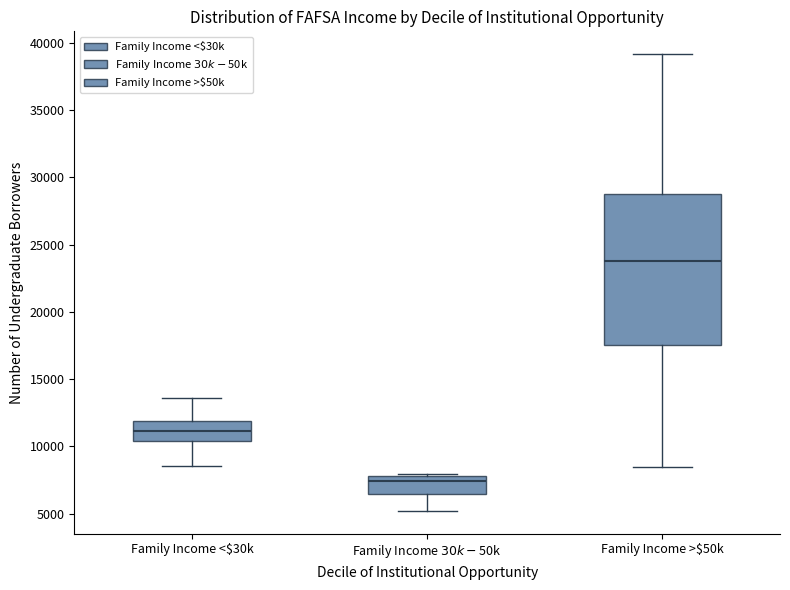

Where is the lower edge of the box for Family Income >$50k on the y-axis? The values are not printed on the chart, so give them approximately, as read against the axis.

17500